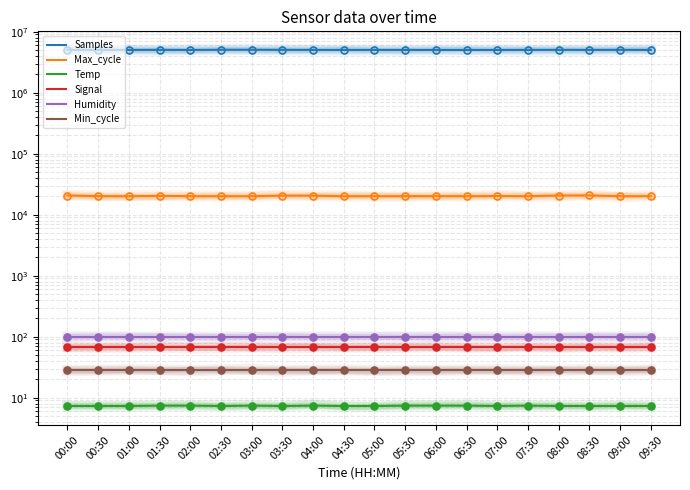

Is the value of Humidity at 03:00 greater than the value of Signal at 01:00?

Yes